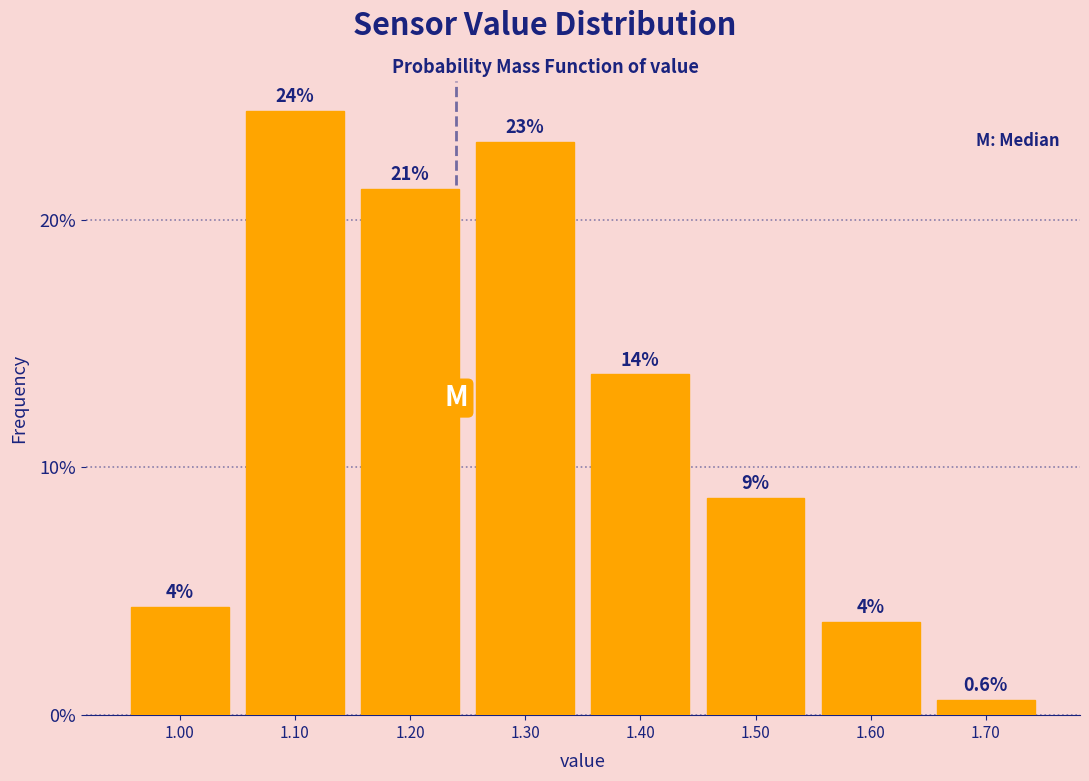

Are the bars horizontal?

No